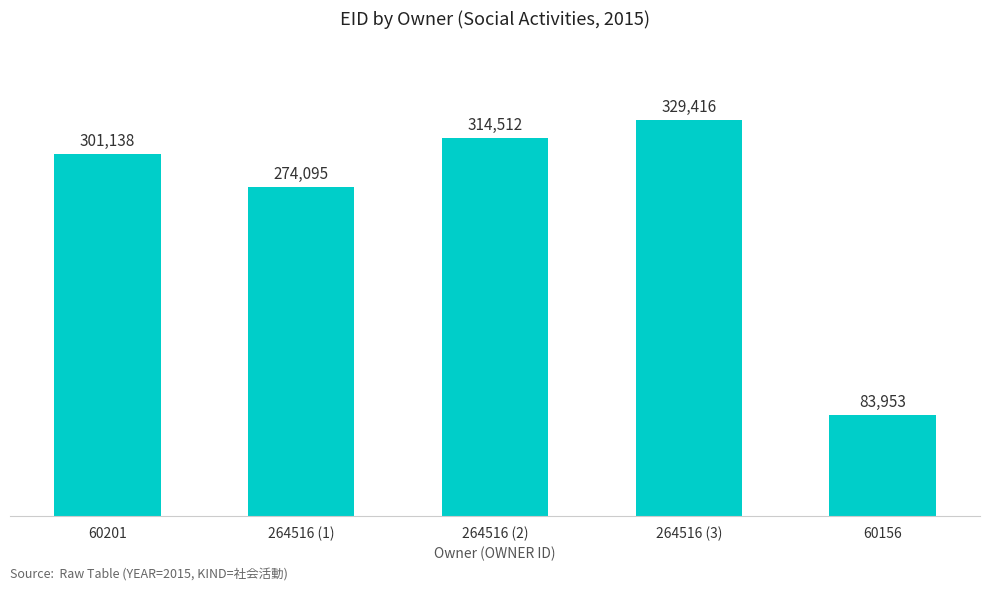

Between 264516 (1) and 60156, which is larger?

264516 (1)